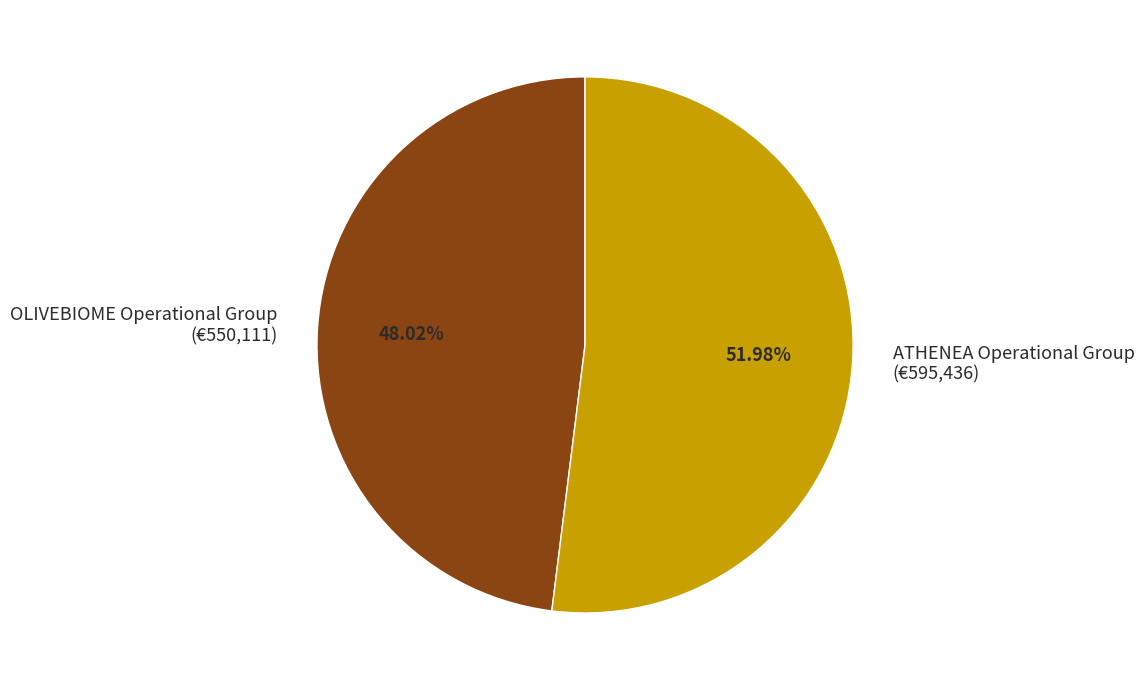

Do OLIVEBIOME Operational Group and ATHENEA Operational Group together represent more than half of the pie?

Yes